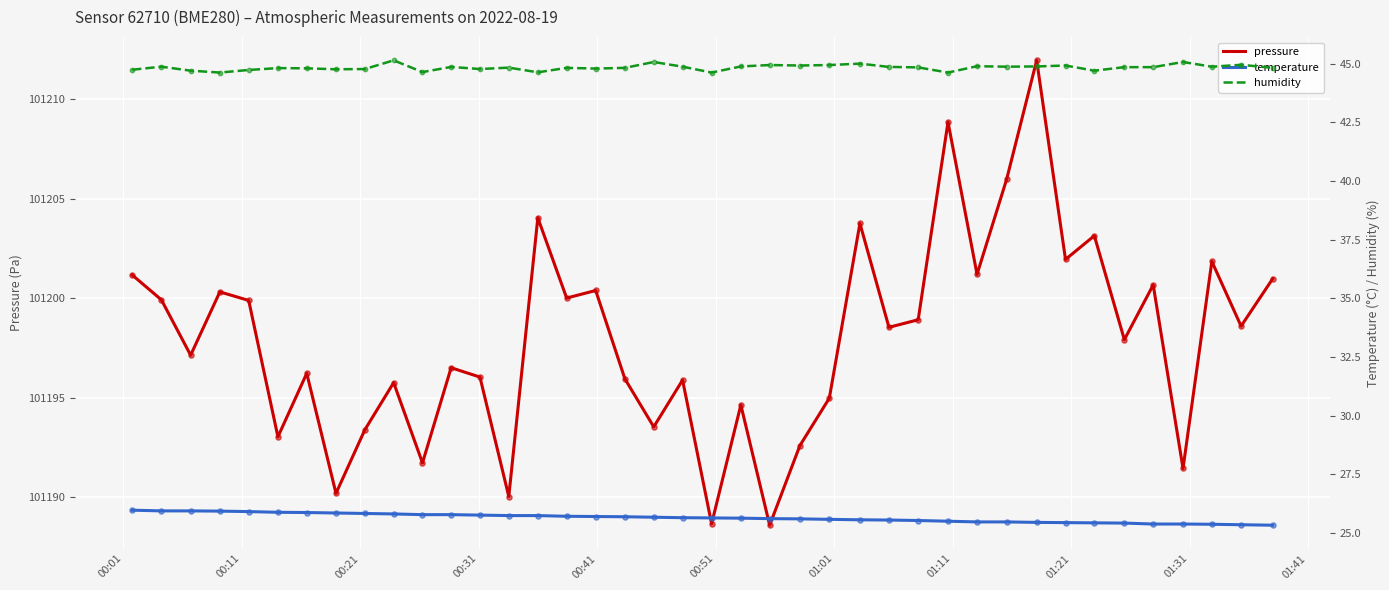

What is the lowest value of the pressure series?

101188.6